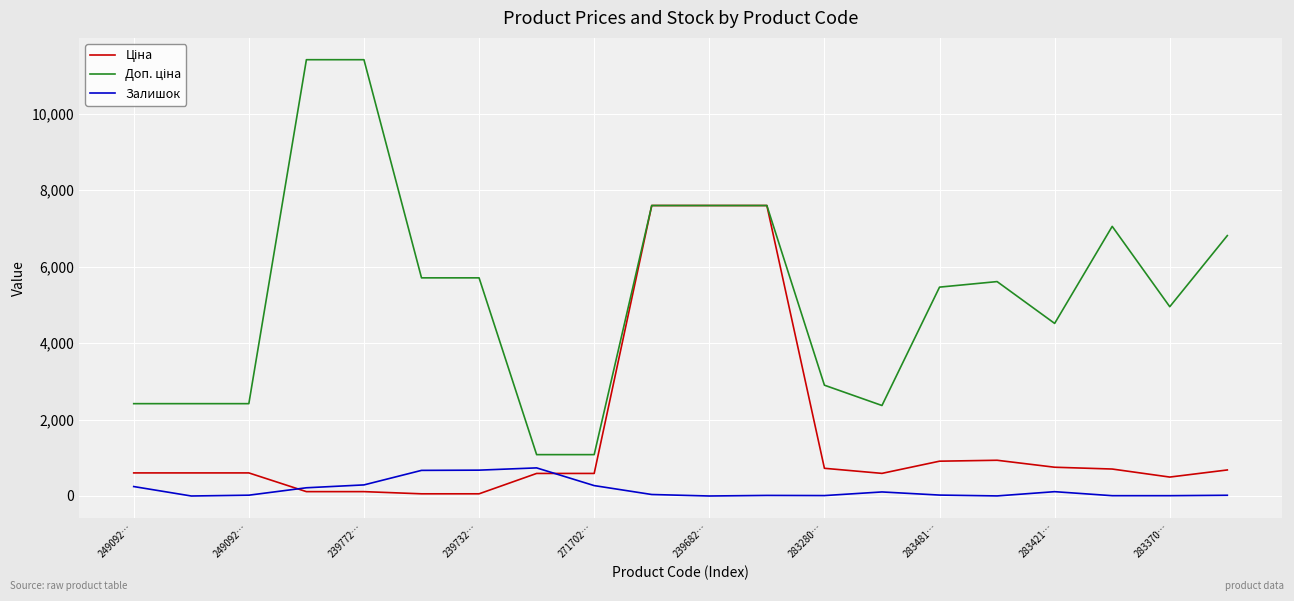

Is this an area chart (filled region under the line)?

No